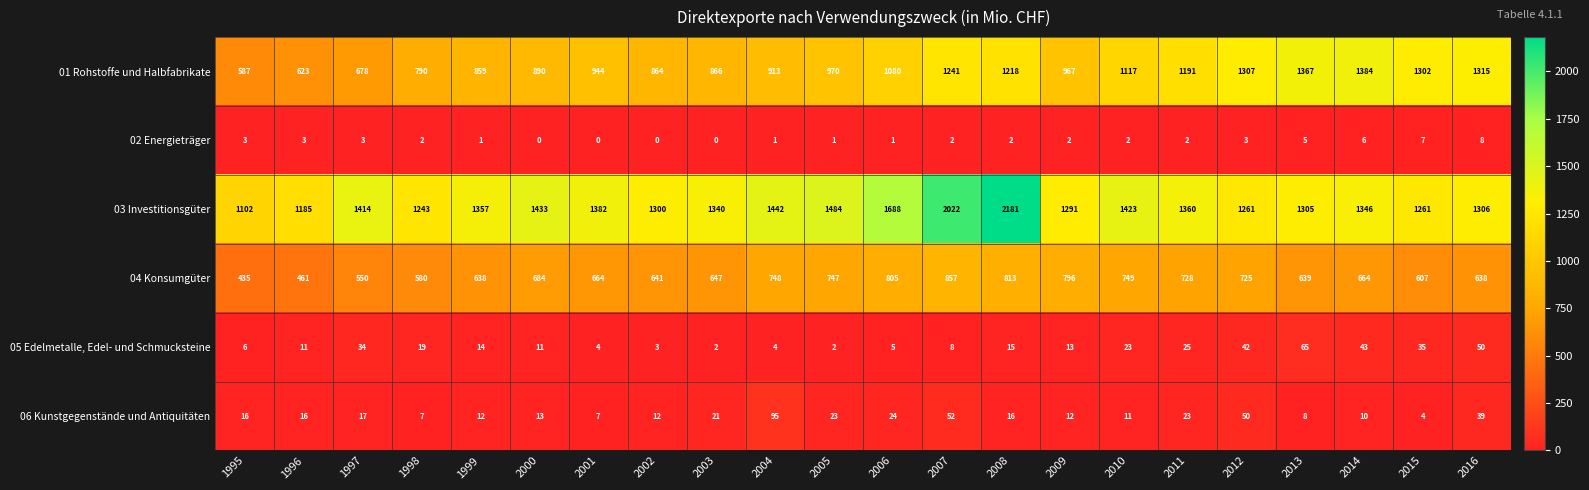

What is the sum of the 05 Edelmetalle, Edel- und Schmucksteine values at 2011 and 1995?

31